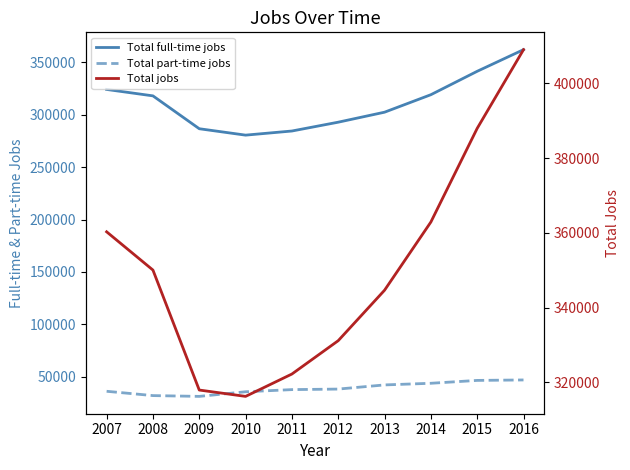

True or false: Total part-time jobs and Total jobs cross at least once.

False